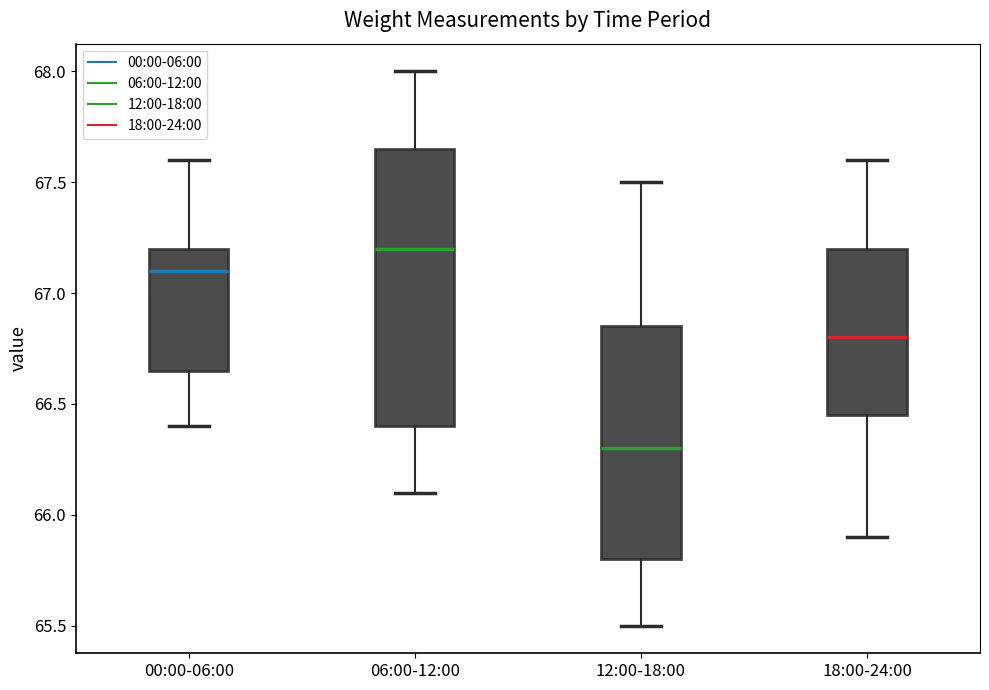

Comparing the boxes themselves (not the whiskers), which one is the tallest?

06:00-12:00